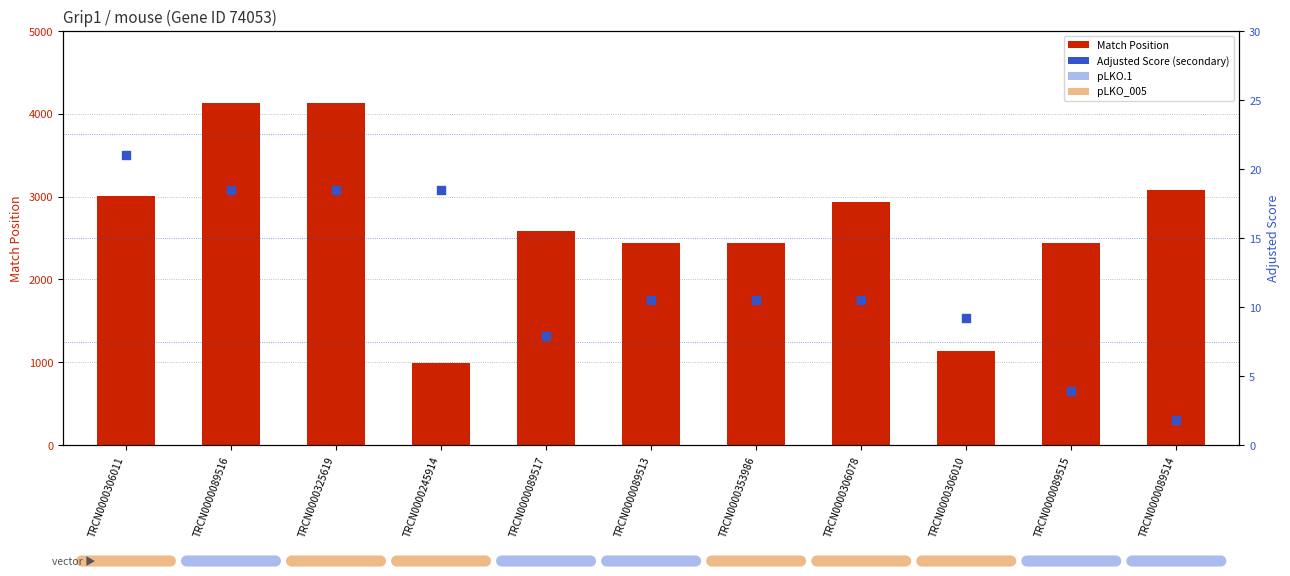

Which series has the largest total across all categories?

Match Position